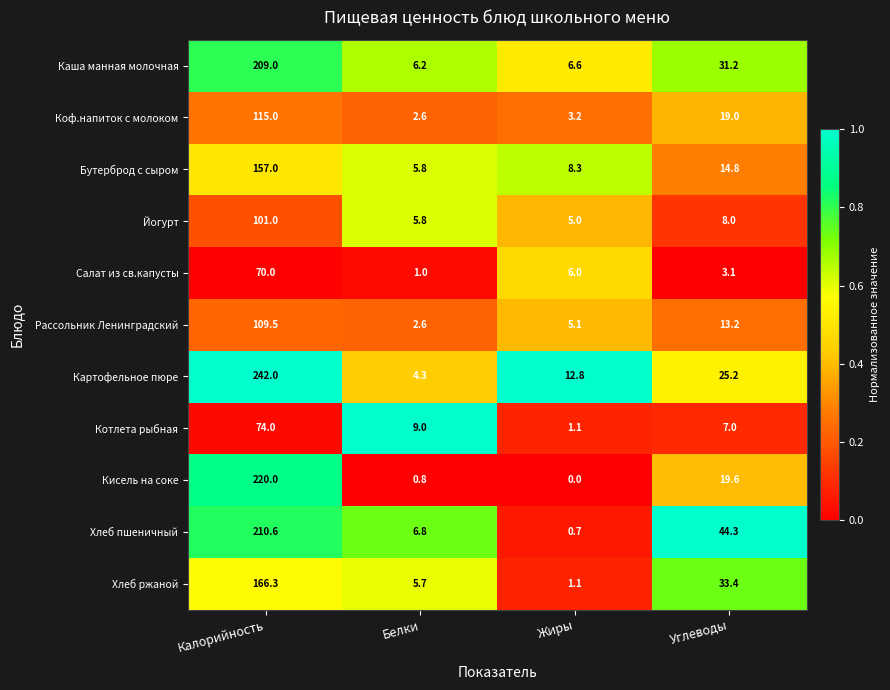

The value of Каша манная молочная at Калорийность is 209.0. True or false?

True